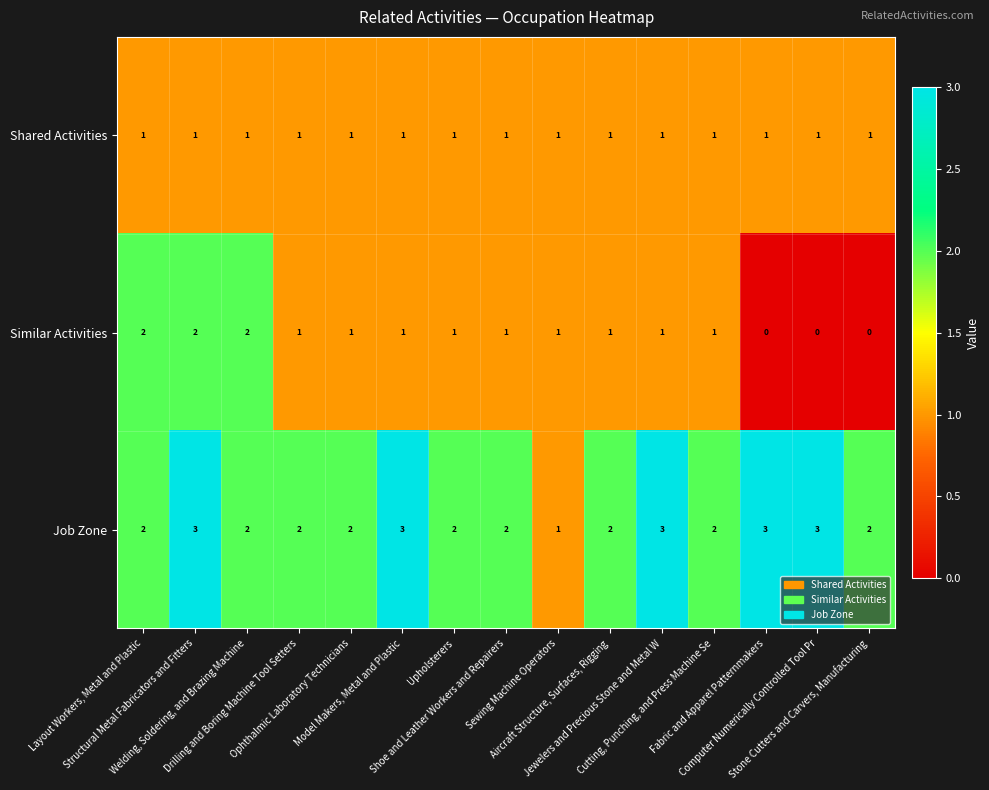

Which series has the largest total across all categories?

Job Zone